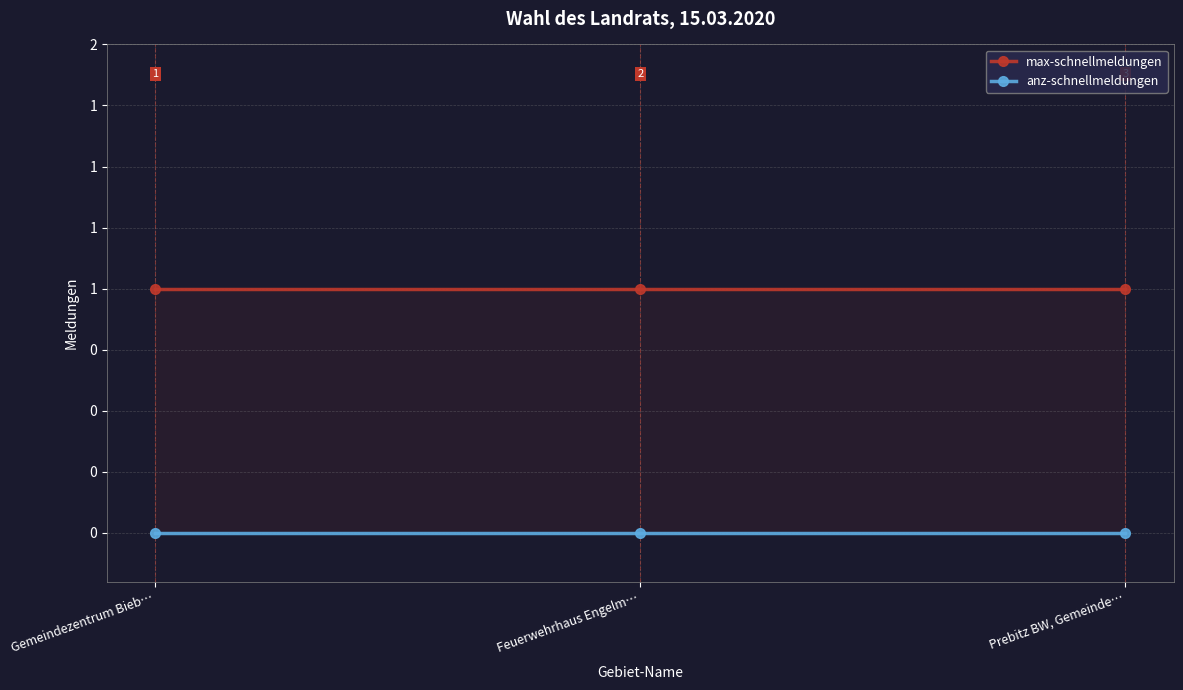

Between Feuerwehrhaus Engelm… and Gemeindezentrum Bieb…, which is larger?

Feuerwehrhaus Engelm…